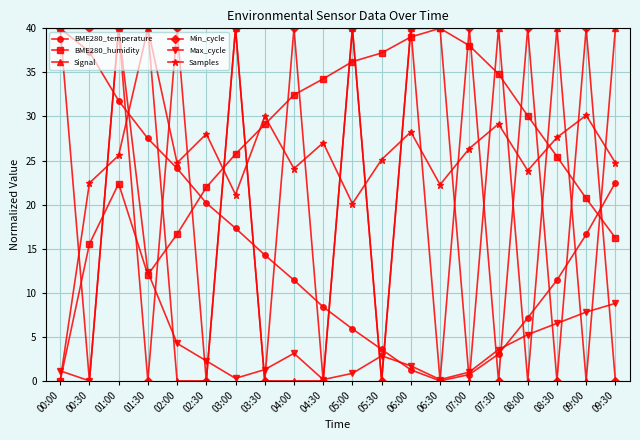

The value of BME280_humidity at 08:30 is 25.5. True or false?

True